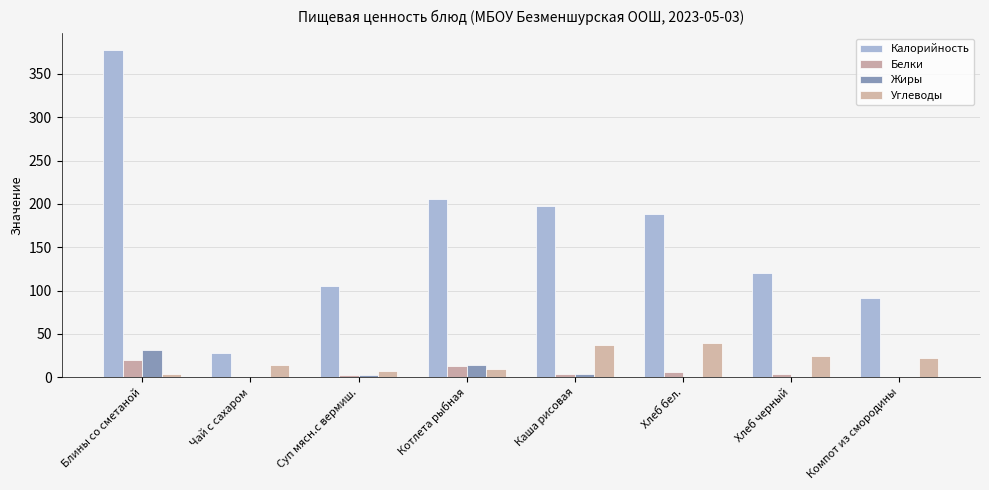

What is the lowest value of the Белки series?

0.2